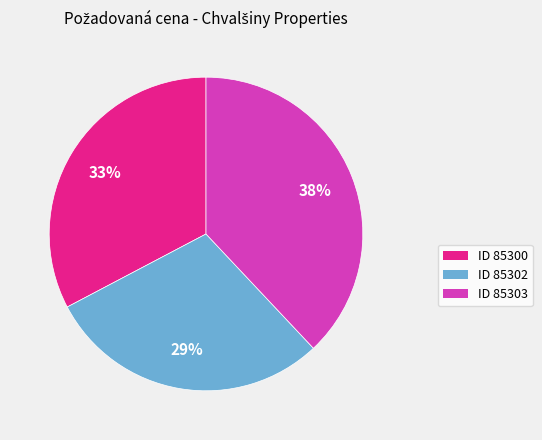

How many slices are in this pie chart?

3